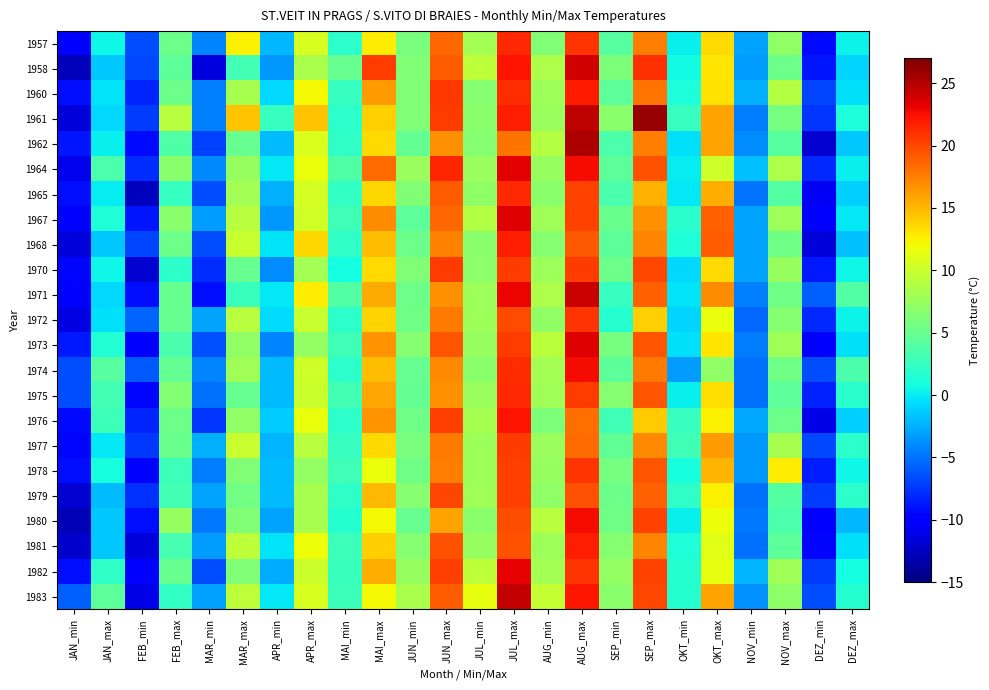

How many categories are shown in the chart?

24